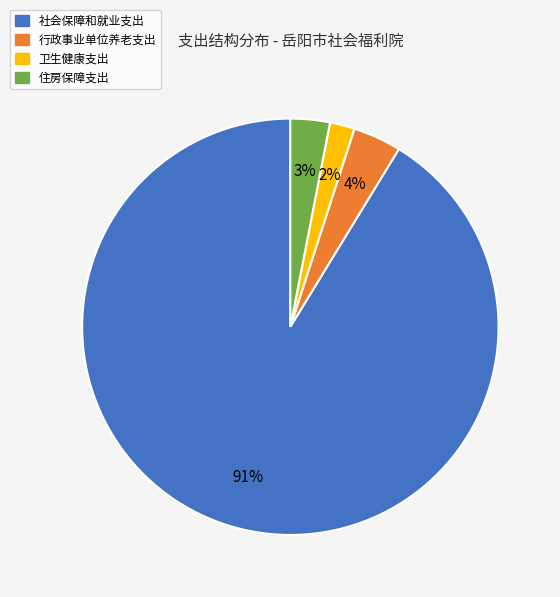

Do 住房保障支出 and 行政事业单位养老支出 together represent more than half of the pie?

No